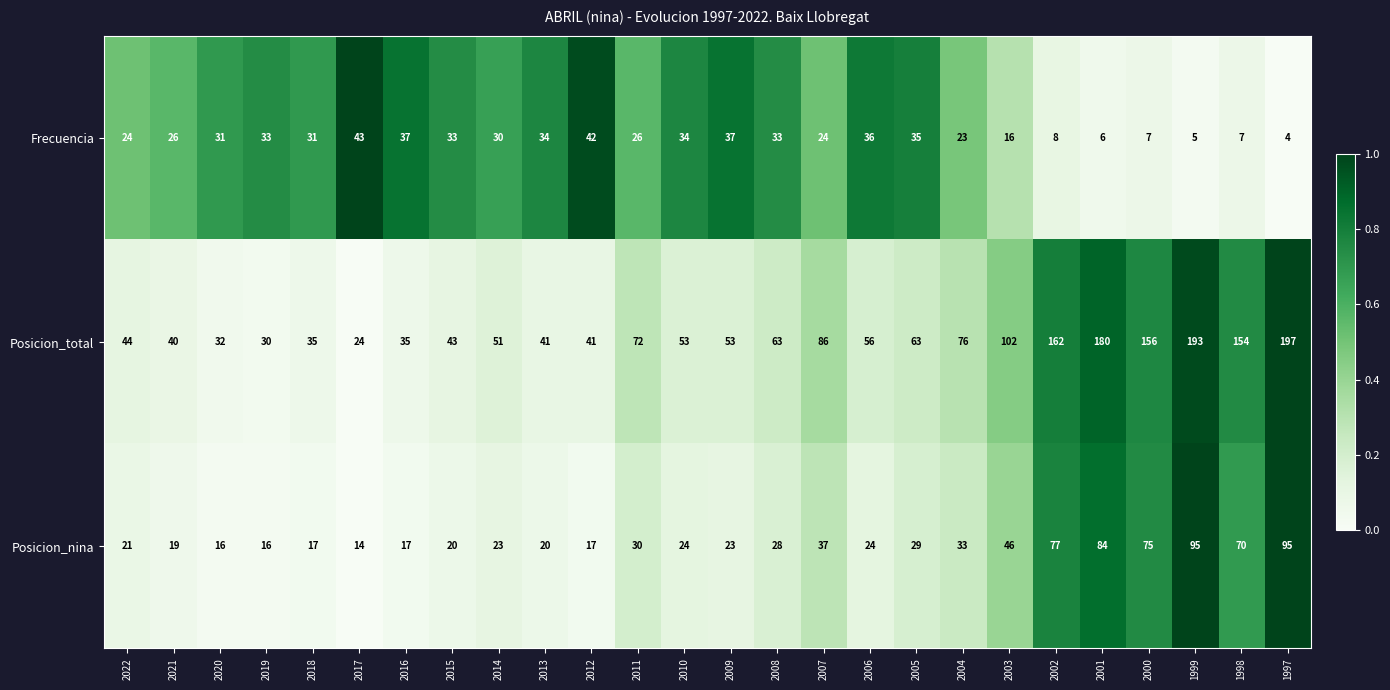

What is the total value across all series at 2005?

127